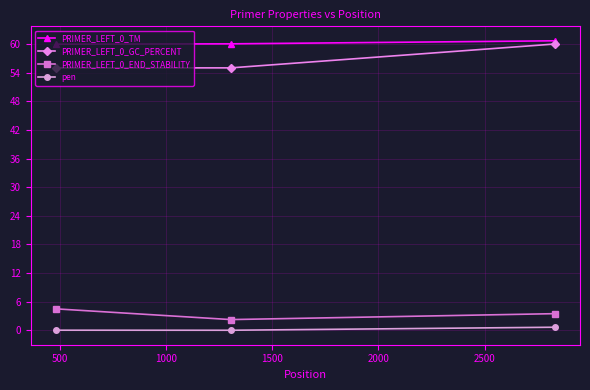

What is the sum of all PRIMER_LEFT_0_END_STABILITY values?

10.3